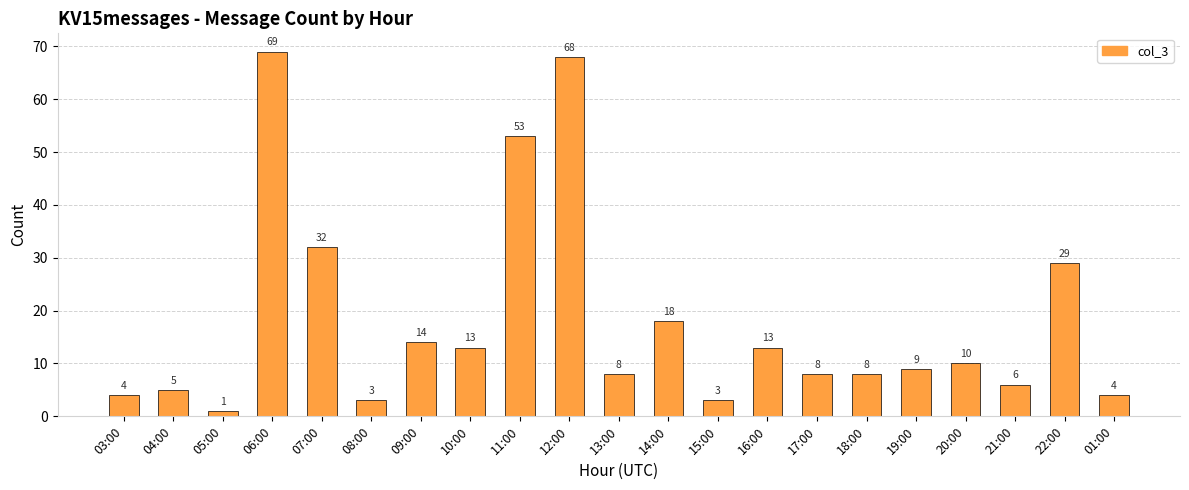

What is the value of the 1st bar from the left?

4